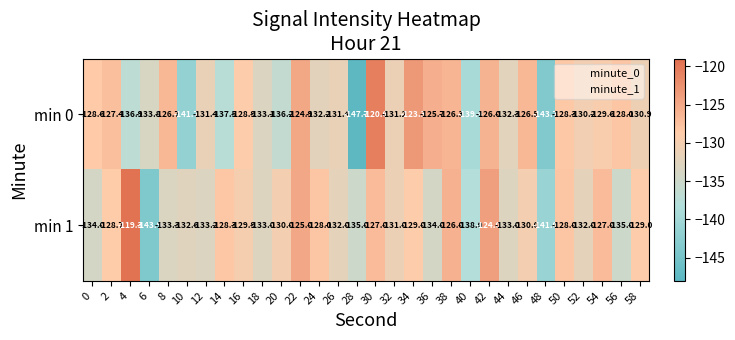

Which series has the largest total across all categories?

min 1